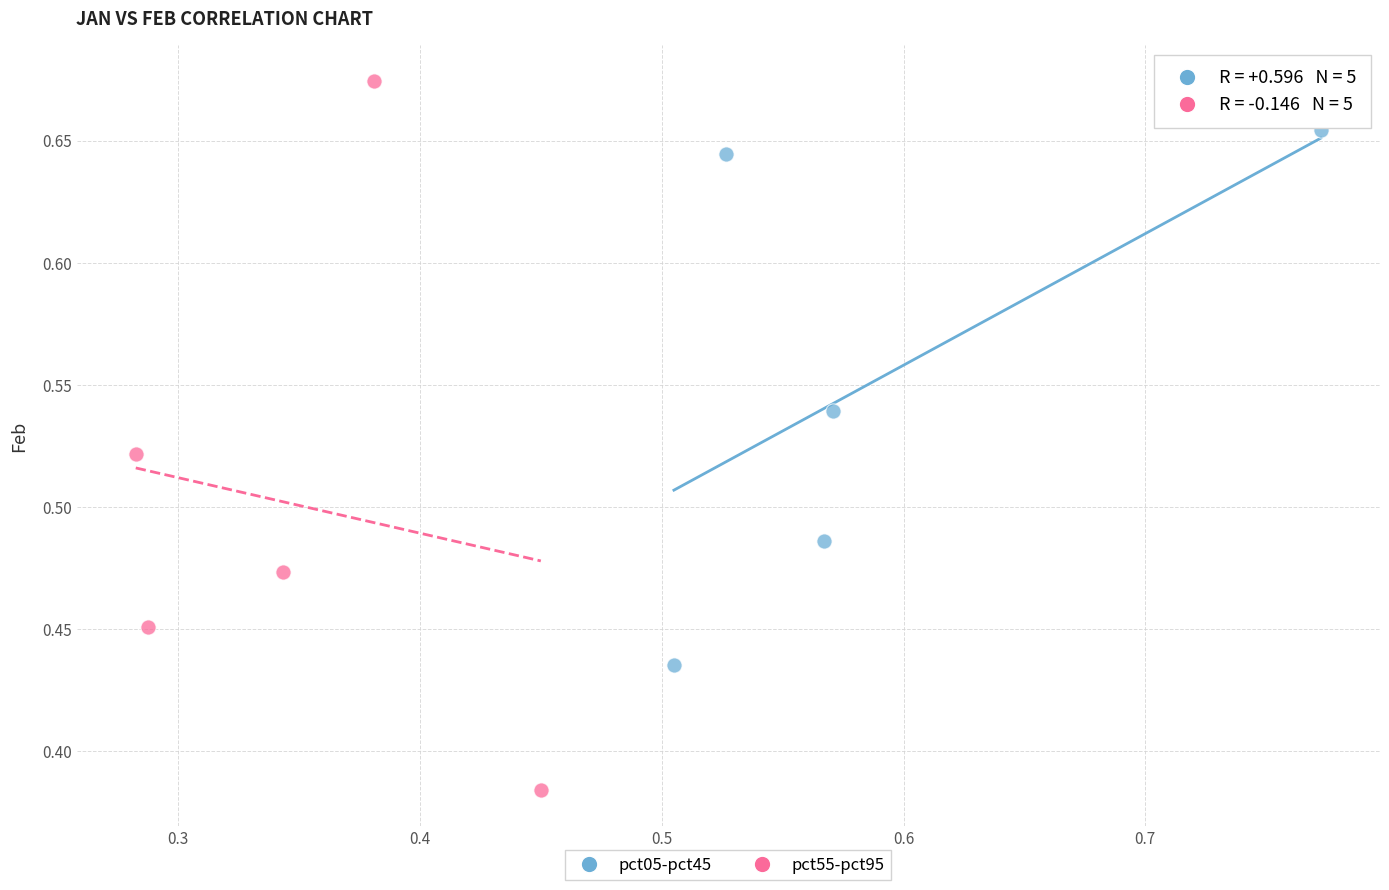

Which series reaches the minimum Y coordinate?

pct55-pct95